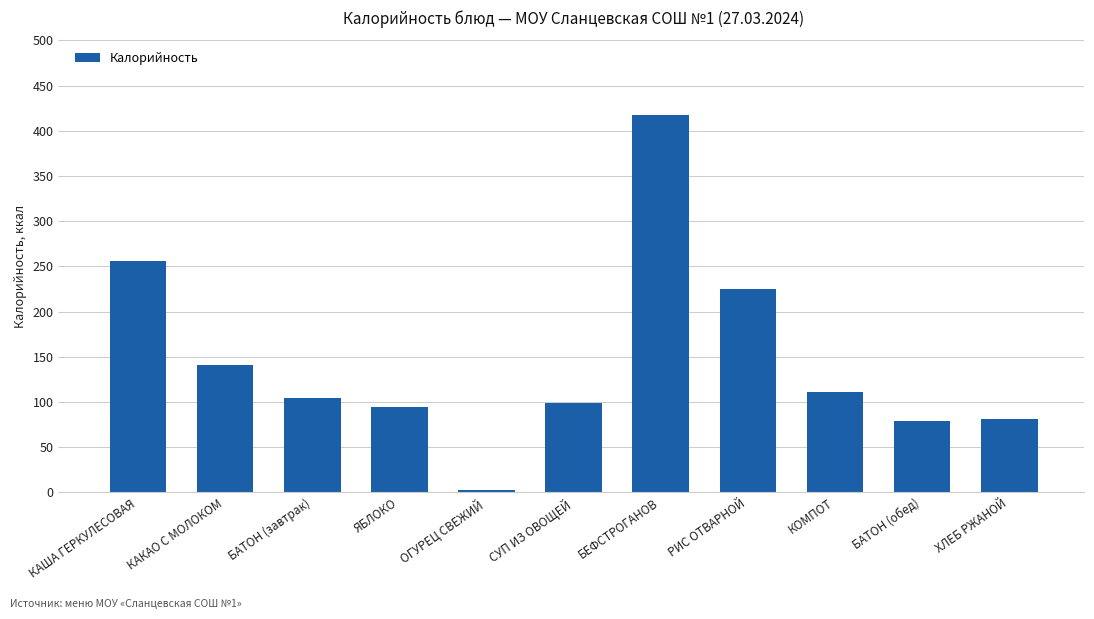

What is the label of the 9th bar from the left?

КОМПОТ